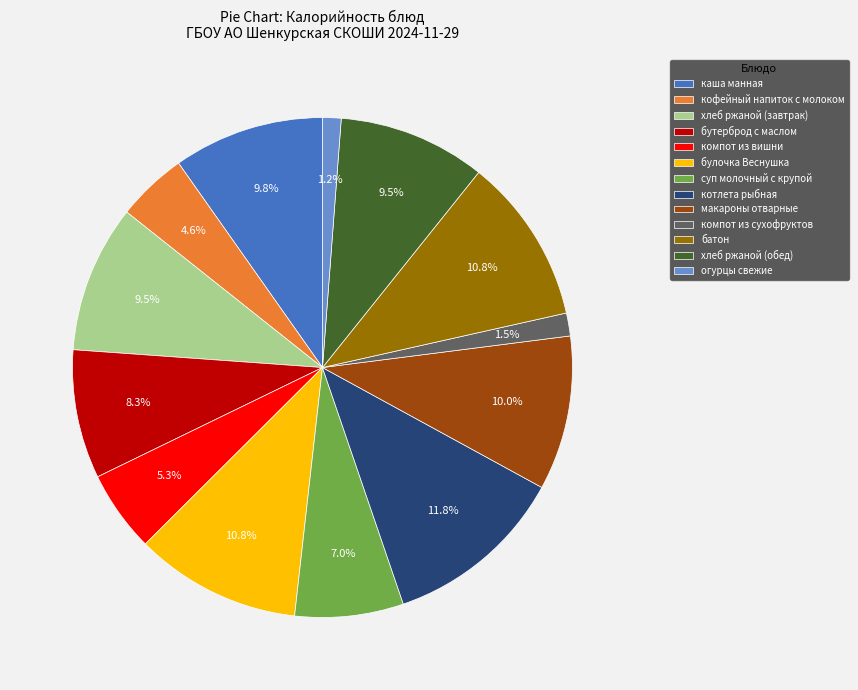

Which has a higher value, огурцы свежие or булочка Веснушка?

булочка Веснушка